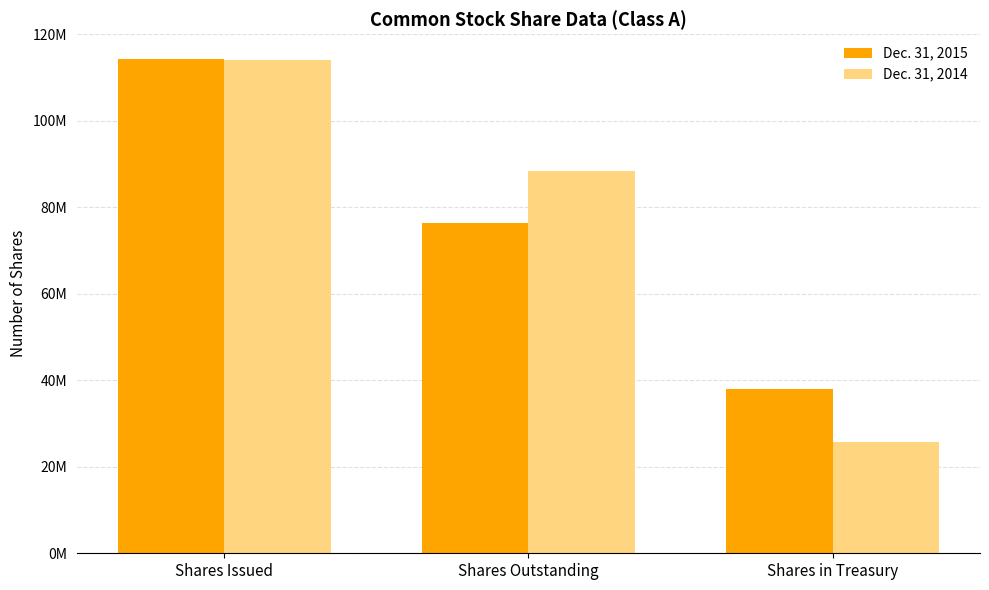

What are all the series names shown in the legend?

Dec. 31, 2015, Dec. 31, 2014